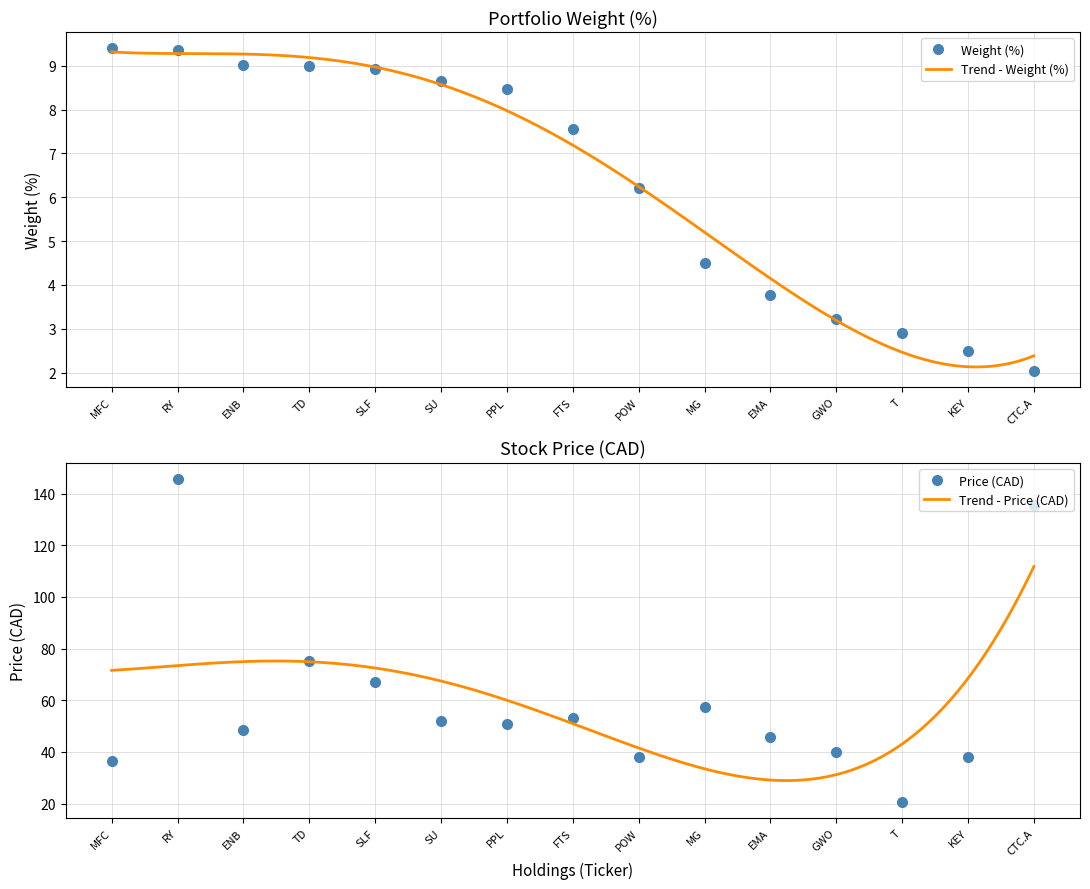

How many lines are shown in the chart?

2